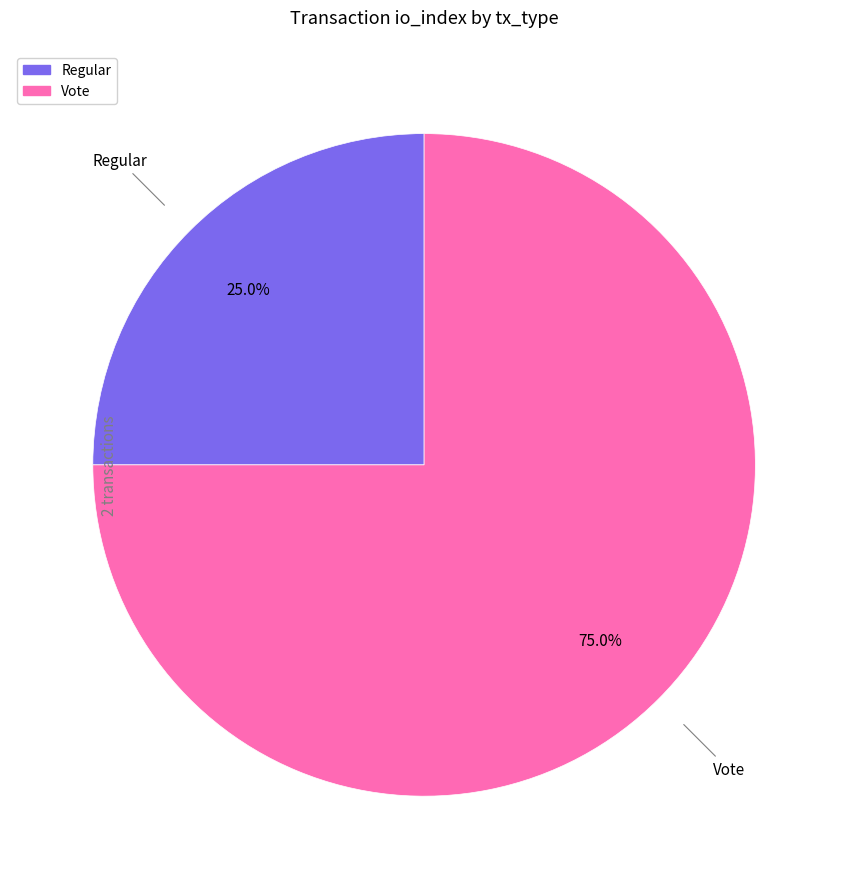

Between Regular and Vote, which is larger?

Vote